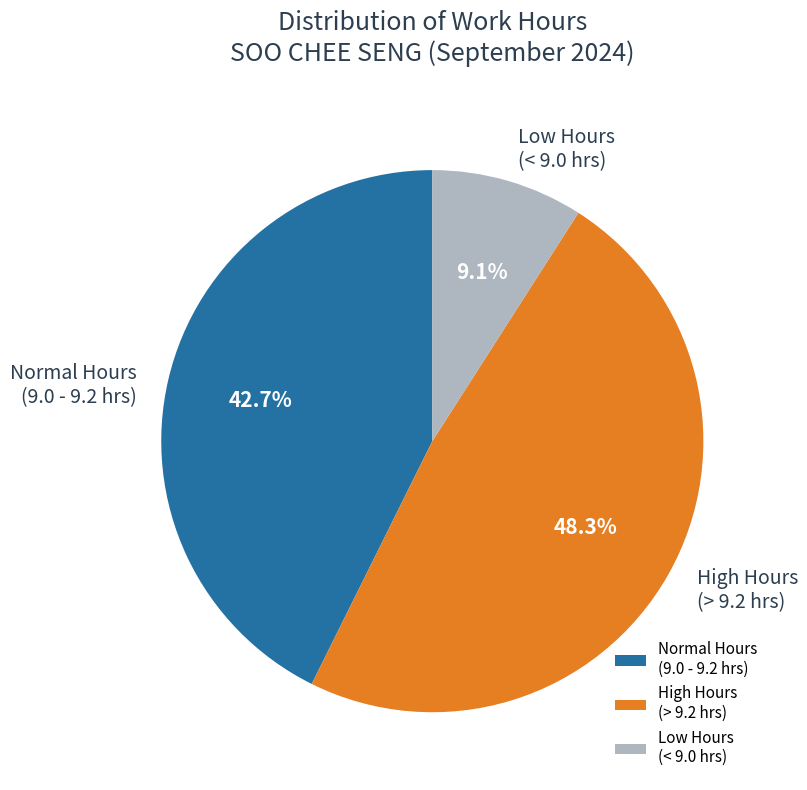

Is there any slice that represents more than half of the pie?

No